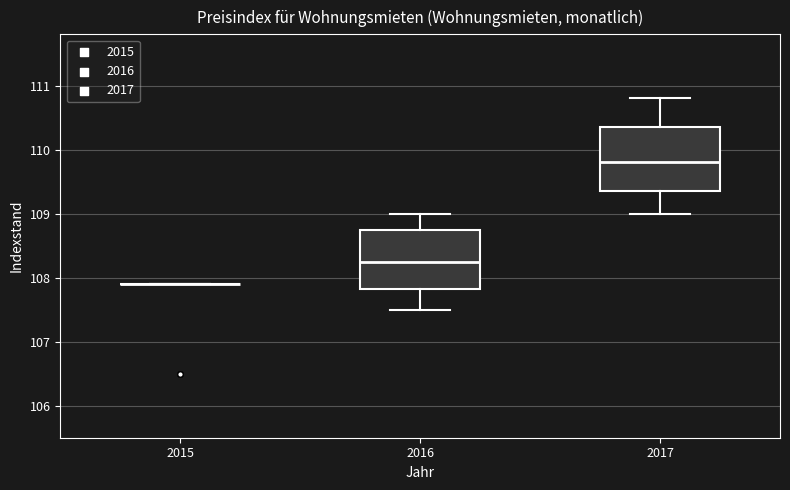

Reading left to right, read every box against the y-axis: the position of its median line, the range the box covers, and the ends of its whiskers. The values are not printed on the chart, so give them approximately, as read against the axis.

2015: box collapsed to a line at 107.9, whiskers 107.9 to 107.9
2016: median 108.3, box 107.8 to 108.8, whiskers 107.5 to 109.0
2017: median 109.8, box 109.4 to 110.4, whiskers 109.0 to 110.8